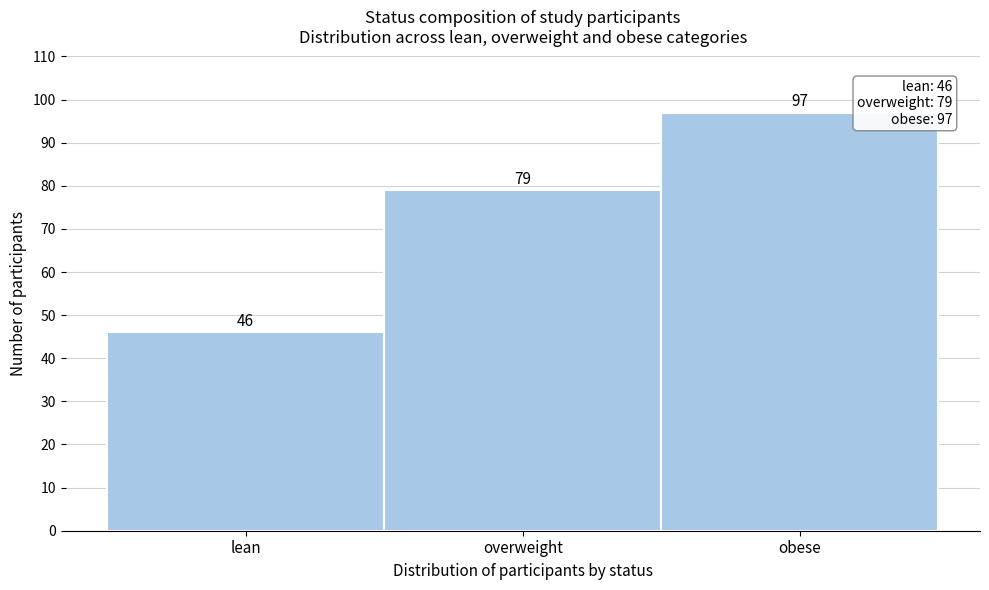

Reading left to right, list all the values displayed in this chart.

46	79	97